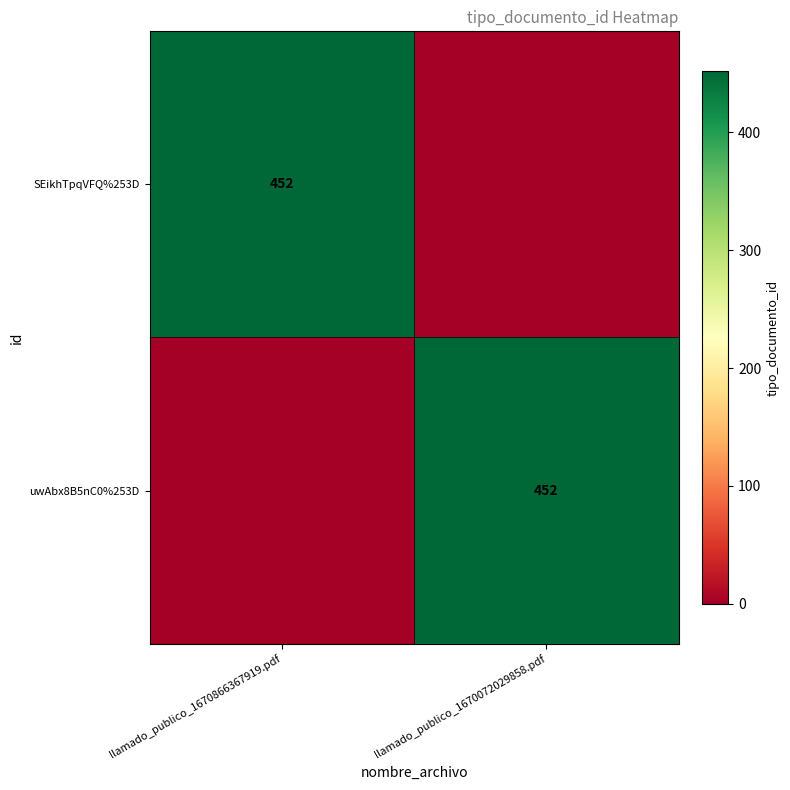

True or false: uwAbx8B5nC0%253D has a value of 210 at llamado_publico_1670072029858.pdf.

False